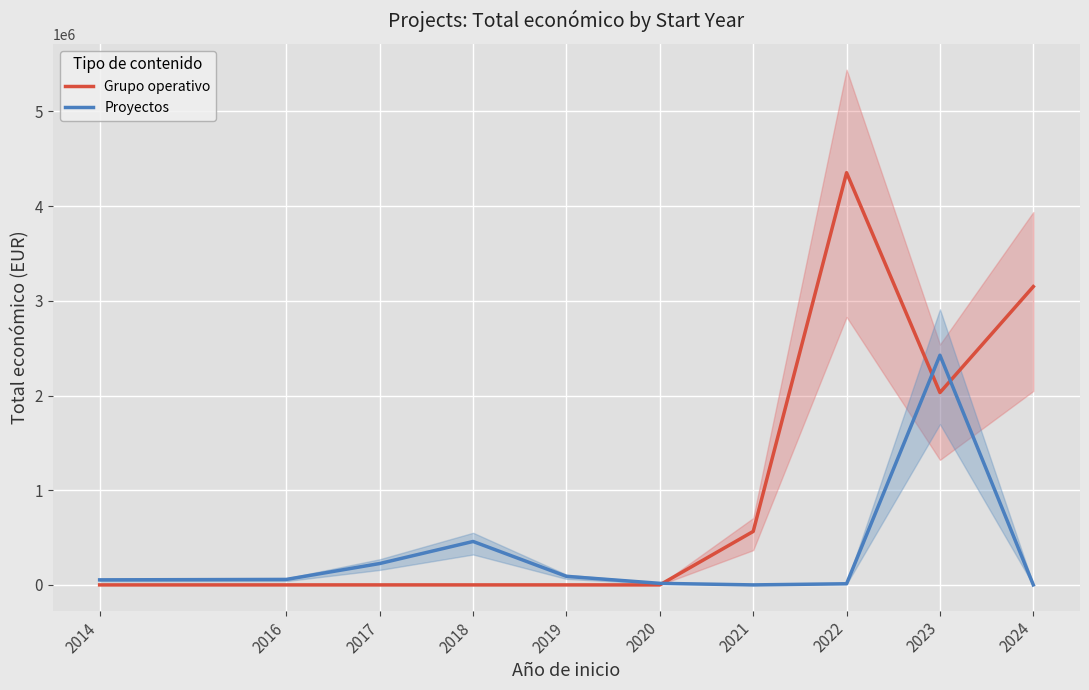

Is it true that Proyectos equals 3080 at 2022?

False